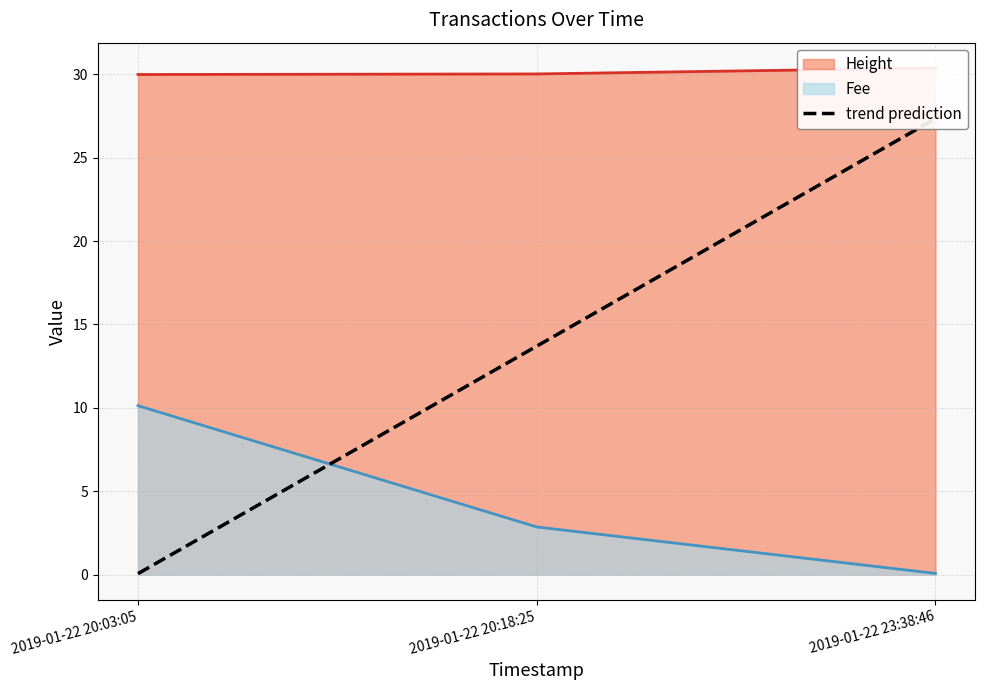

How many lines are shown in the chart?

1